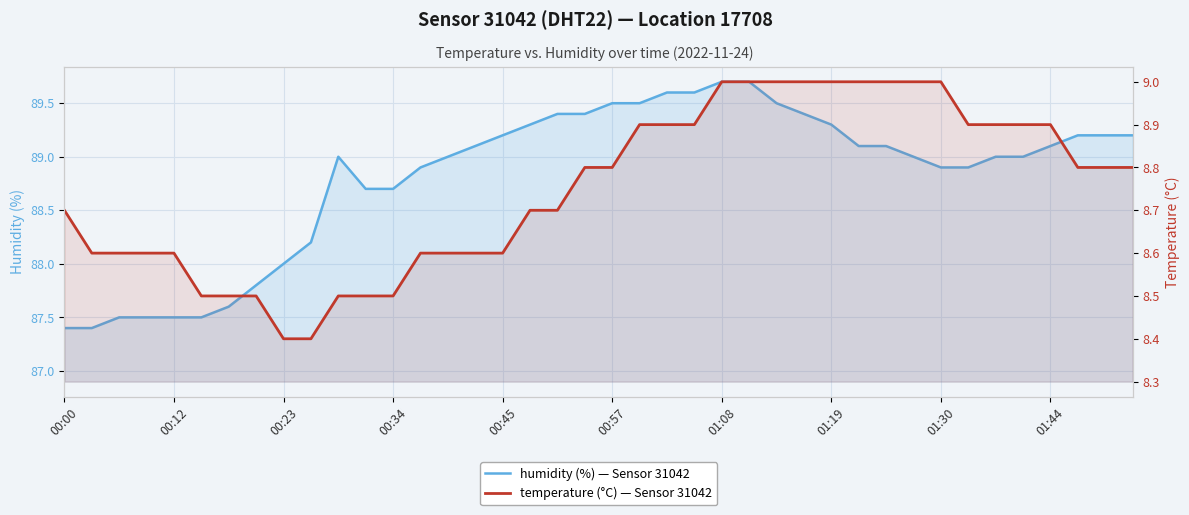

The value of temperature (°C) — Sensor 31042 at 01:44 is 5.3. True or false?

False